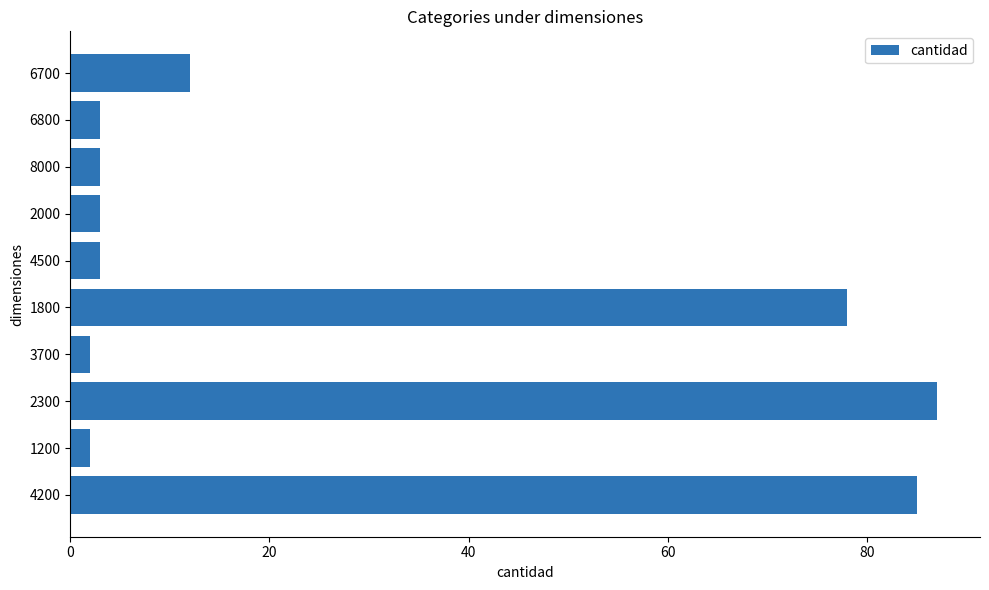

Reading bottom to top, transcribe all the data shown in this chart.

4200=85	1200=2	2300=87	3700=2	1800=78	4500=3	2000=3	8000=3	6800=3	6700=12